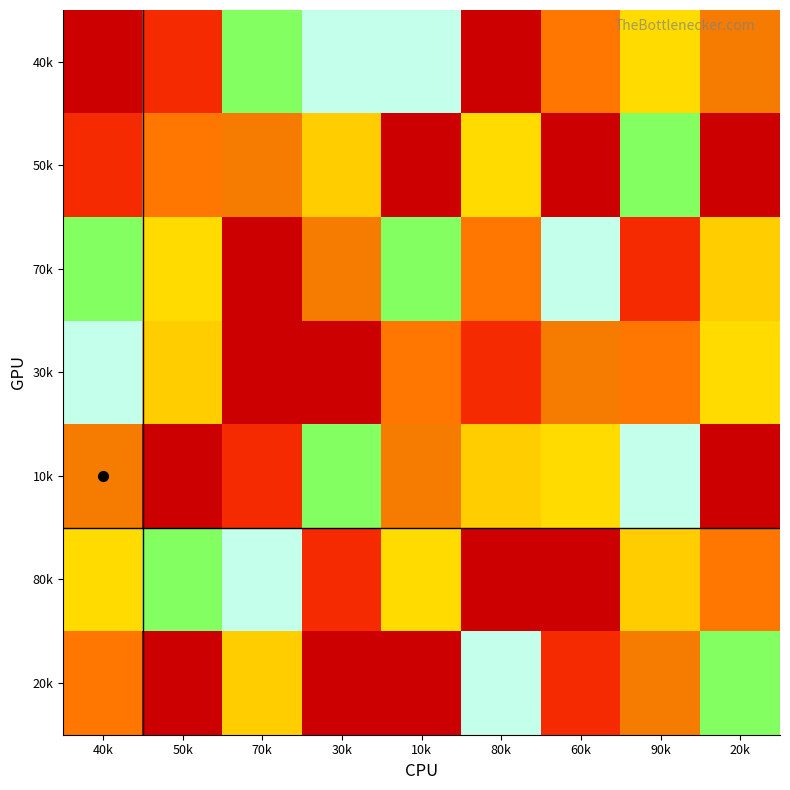

At 30k, list the series in order from smallest to largest.

30k, 80k, 50k, 40k, 10k, 70k, 20k